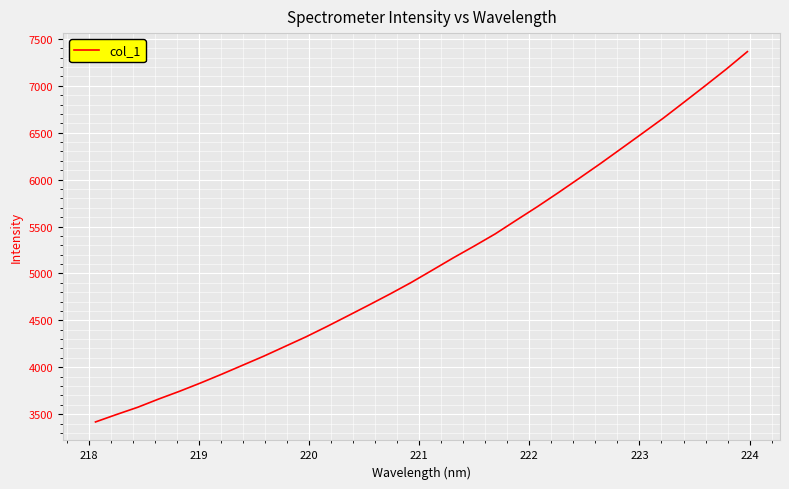

What is the minimum value shown in the chart?

3416.8